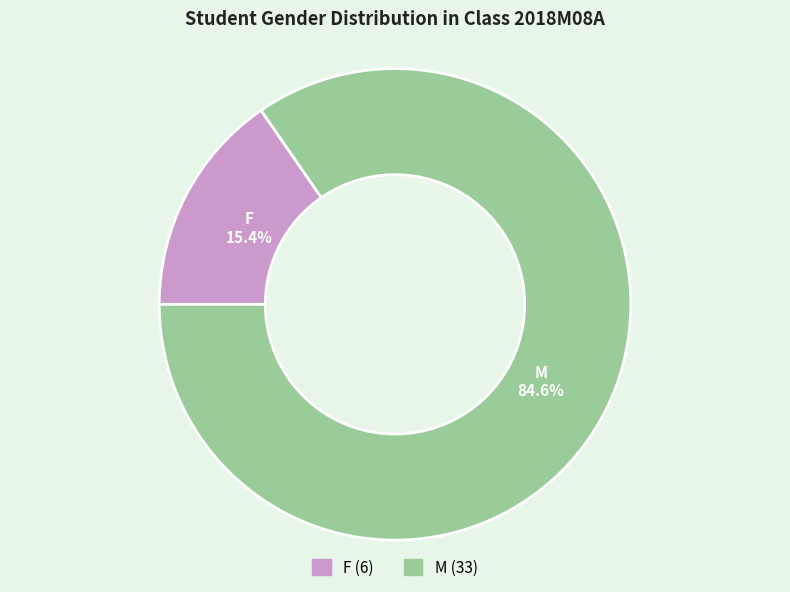

Is there any slice that represents more than half of the pie?

Yes